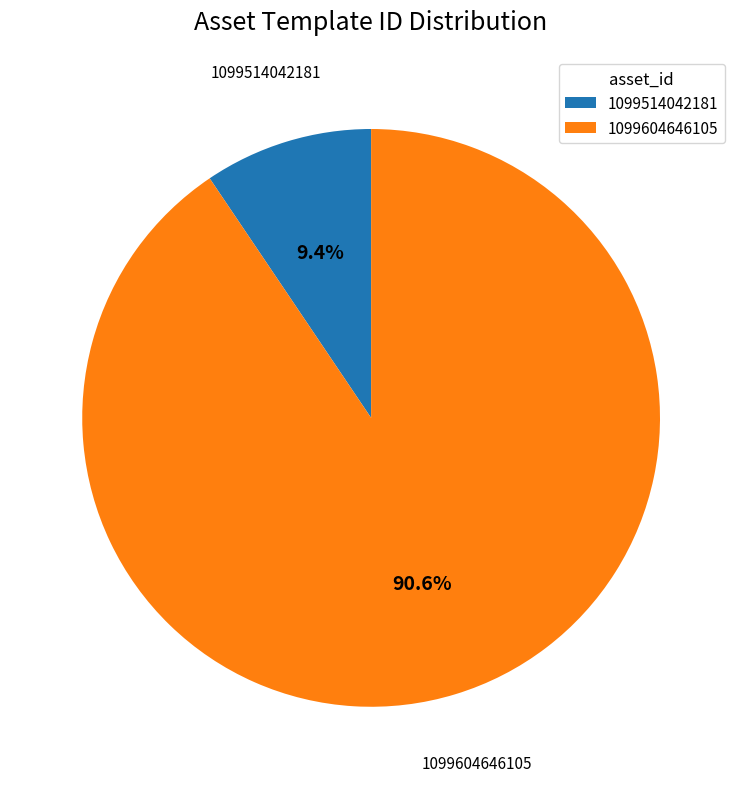

The 1099514042181 slice represents 1% of the pie. True or false?

False